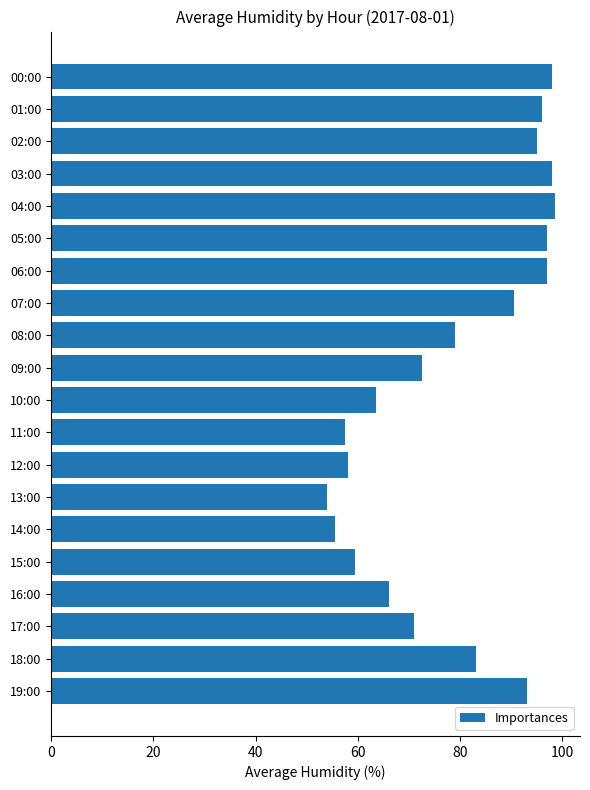

What is the average value?

79.1